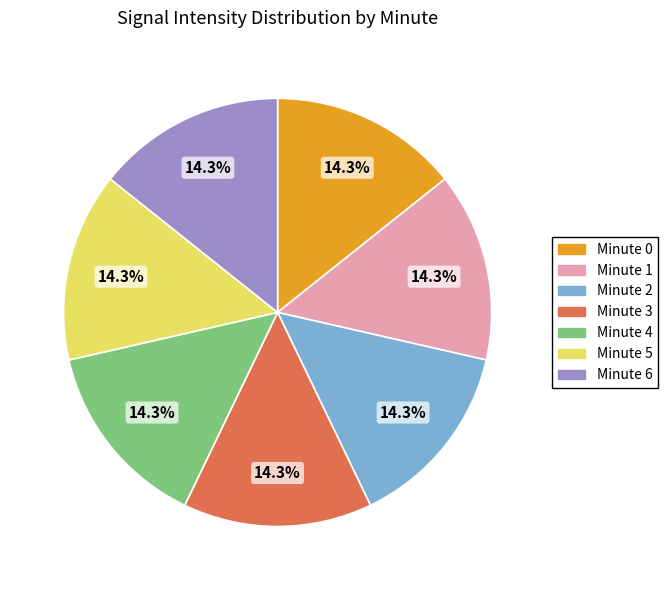

Is the sum of Minute 5 and Minute 4 greater than half?

No